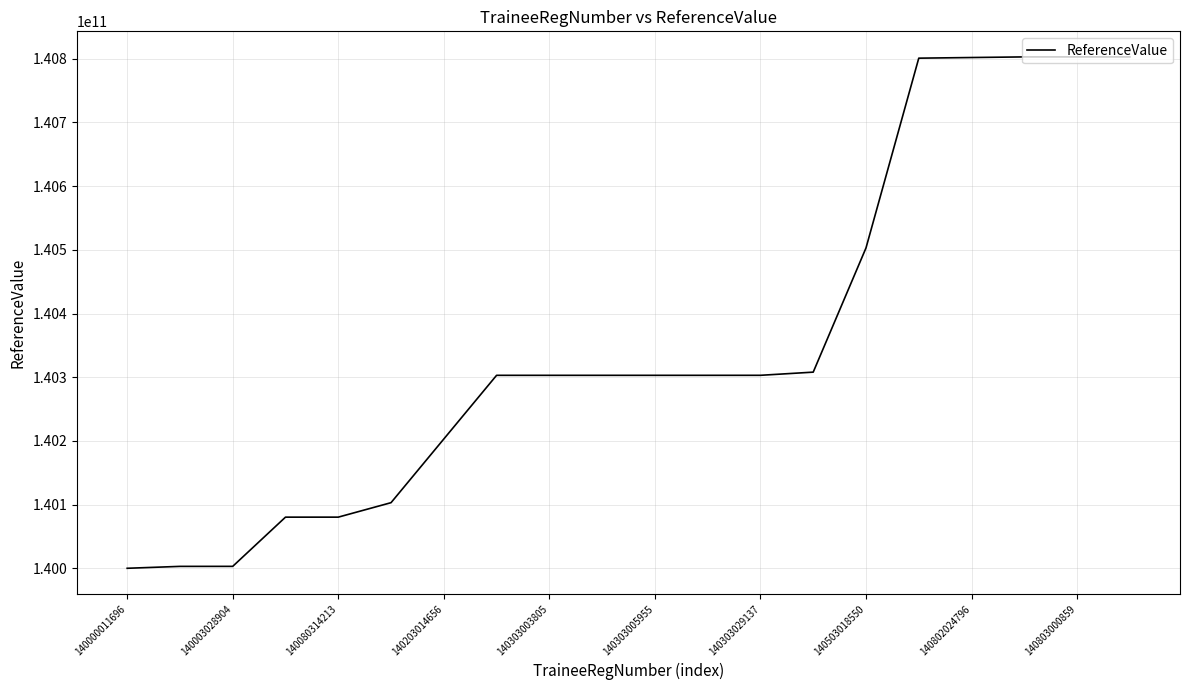

What is the maximum value shown in the chart?

140803000860